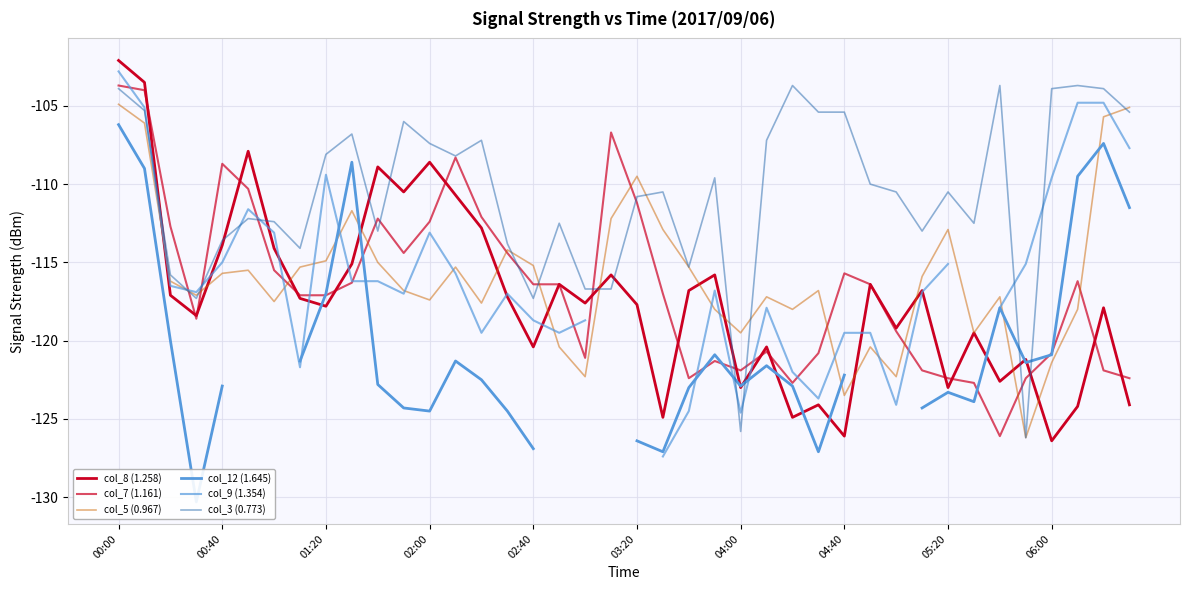

At which label is col_3 (0.773) closest to -114?

01:10